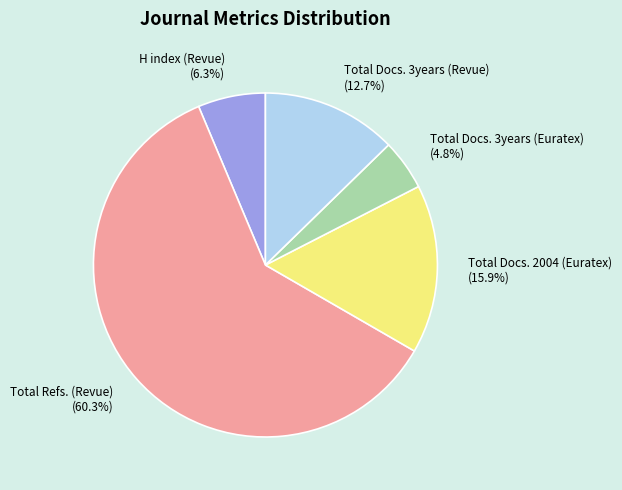

Count the number of slices in the pie.

5